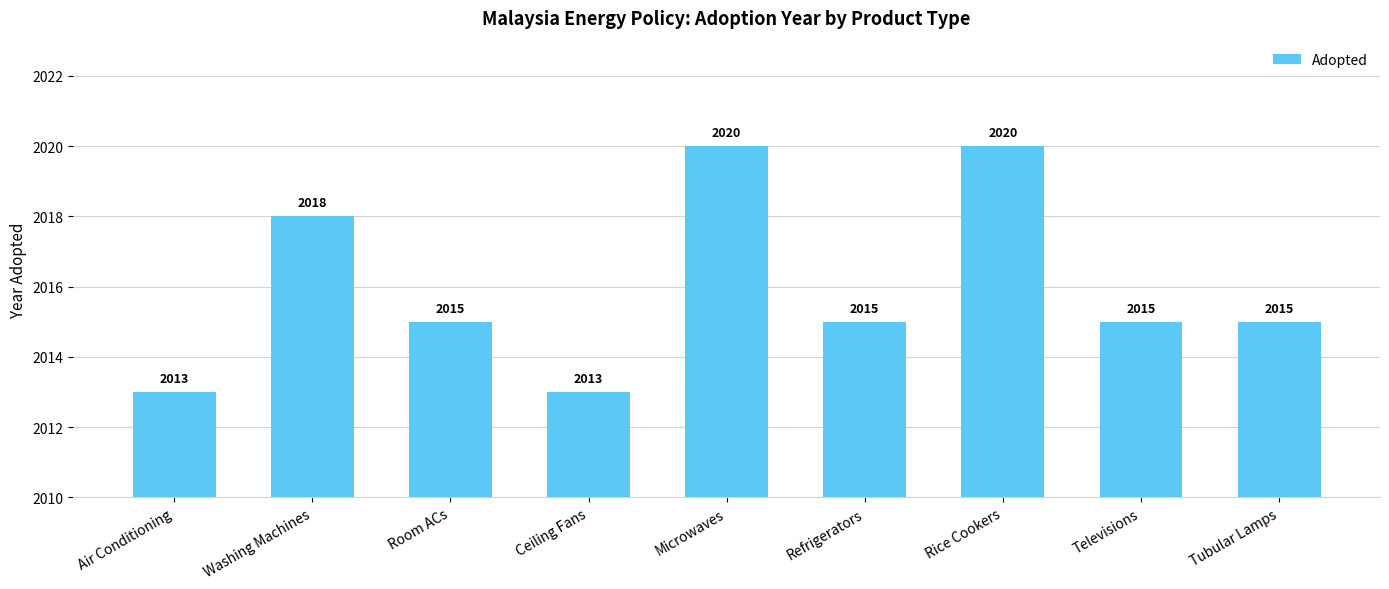

What is the label of the 2nd bar from the right?

Televisions